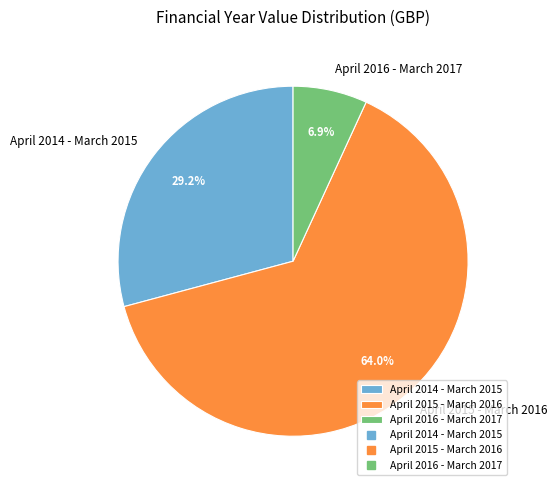

What percentage do April 2016 - March 2017 and April 2015 - March 2016 together represent?

70.8%